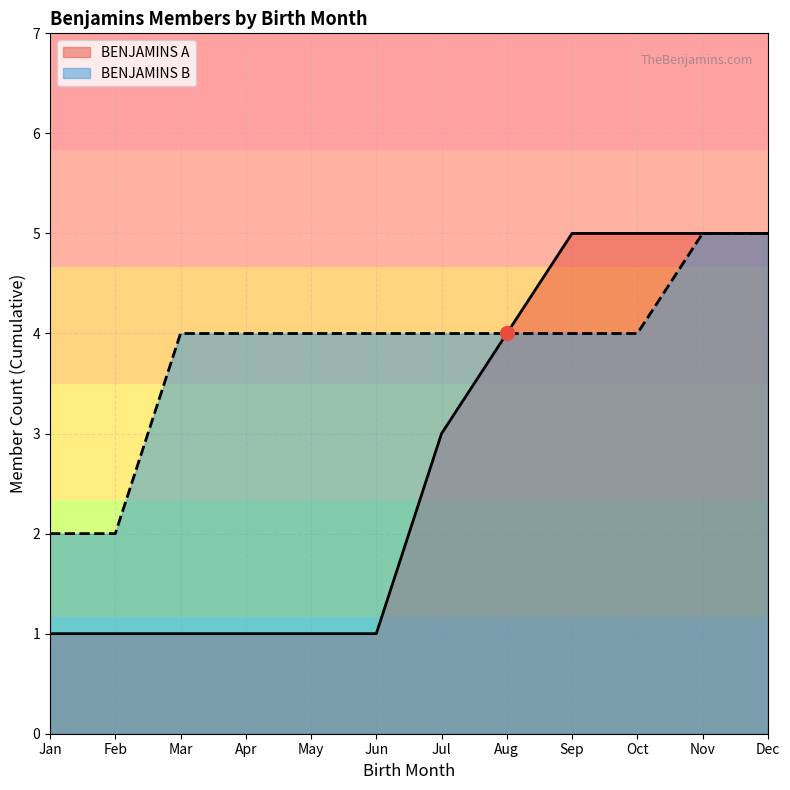

What are all the series names shown in the legend?

BENJAMINS A, BENJAMINS B